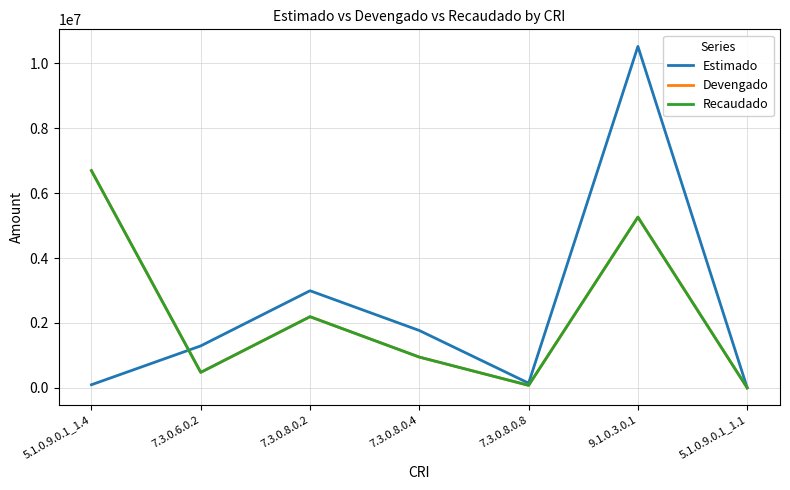

Does the chart have visible grid lines?

Yes